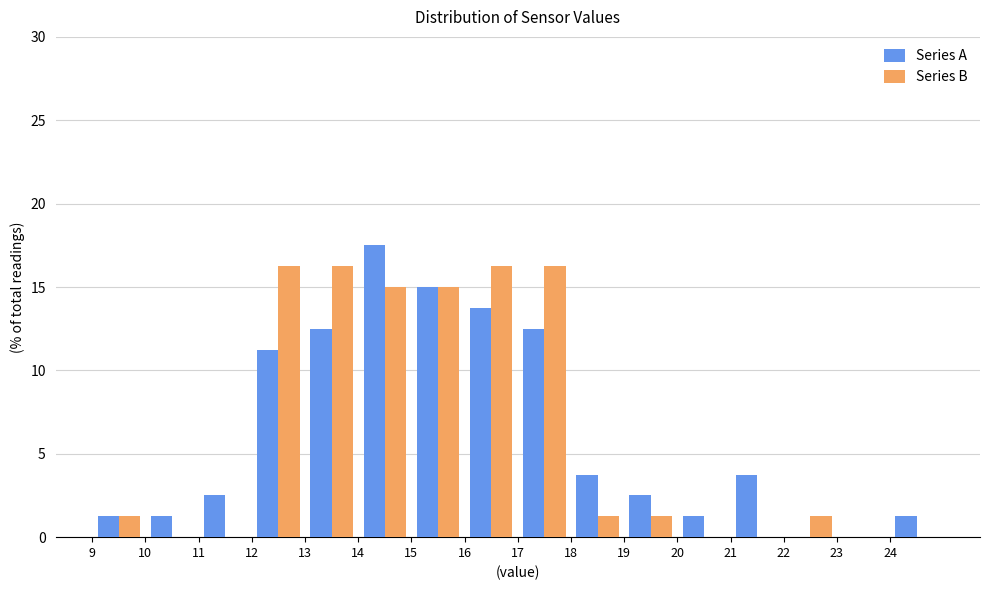

Reading left to right, list every range on the x-axis with the height of the bar of each series over it. The values are not printed on the chart, so give them approximately, as read against the axis.

9 to 10: Series A=1.5	Series B=1.5
10 to 11: Series A=1.5	Series B=0
11 to 12: Series A=2.5	Series B=0
12 to 13: Series A=11.5	Series B=16.5
13 to 14: Series A=12.5	Series B=16.5
14 to 15: Series A=17.5	Series B=15.0
15 to 16: Series A=15.0	Series B=15.0
16 to 17: Series A=14.0	Series B=16.5
17 to 18: Series A=12.5	Series B=16.5
18 to 19: Series A=4.0	Series B=1.5
19 to 20: Series A=2.5	Series B=1.5
20 to 21: Series A=1.5	Series B=0
21 to 22: Series A=4.0	Series B=0
22 to 23: Series A=0	Series B=1.5
23 to 24: Series A=0	Series B=0
24 to 25: Series A=1.5	Series B=0